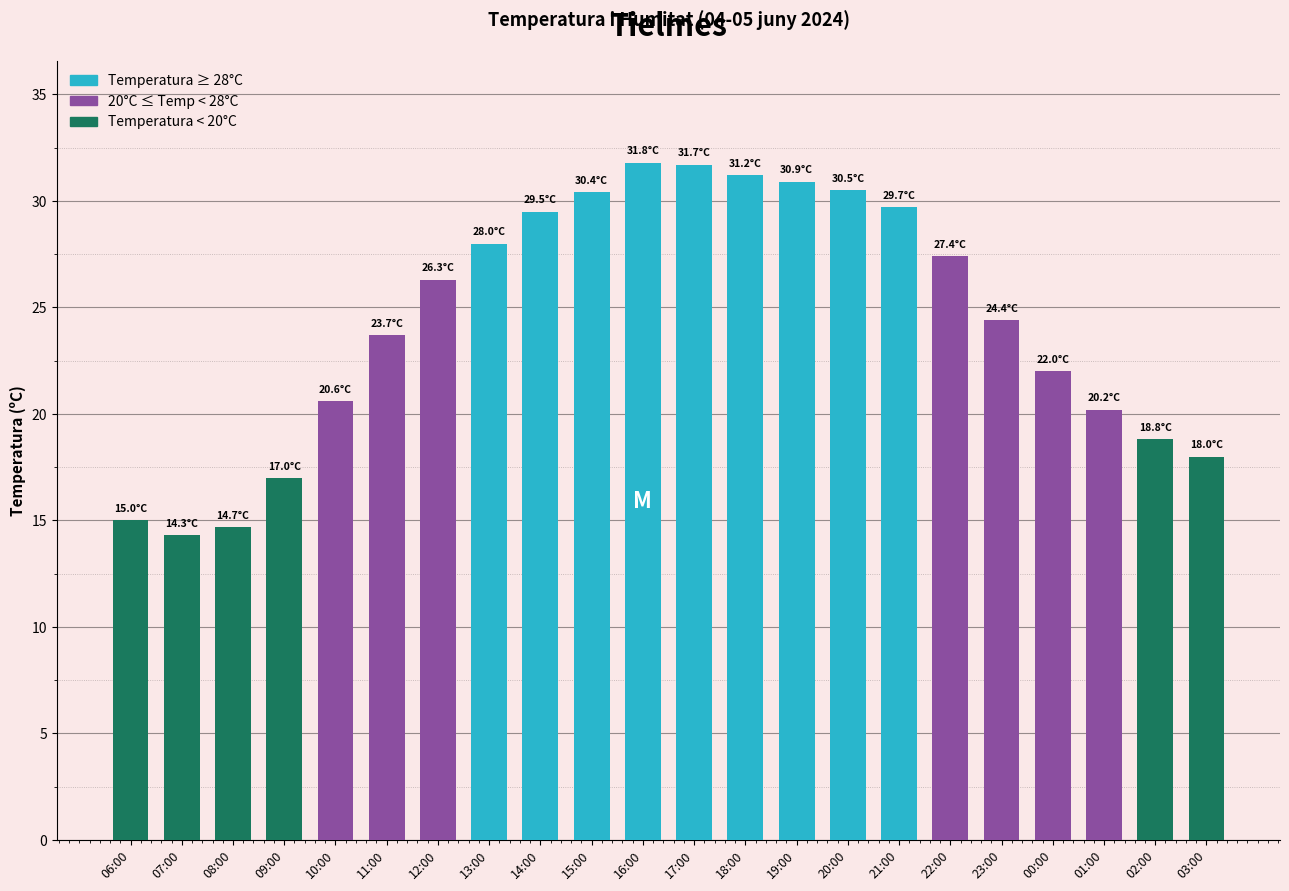

What is the ratio of the value at 06:00 to the value at 02:00?

0.8